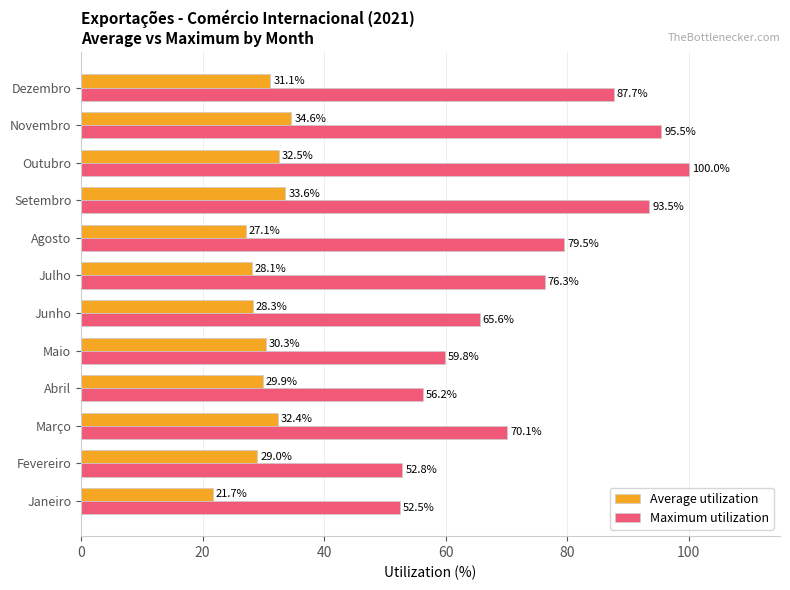

What is the minimum value shown in the chart?

21.7